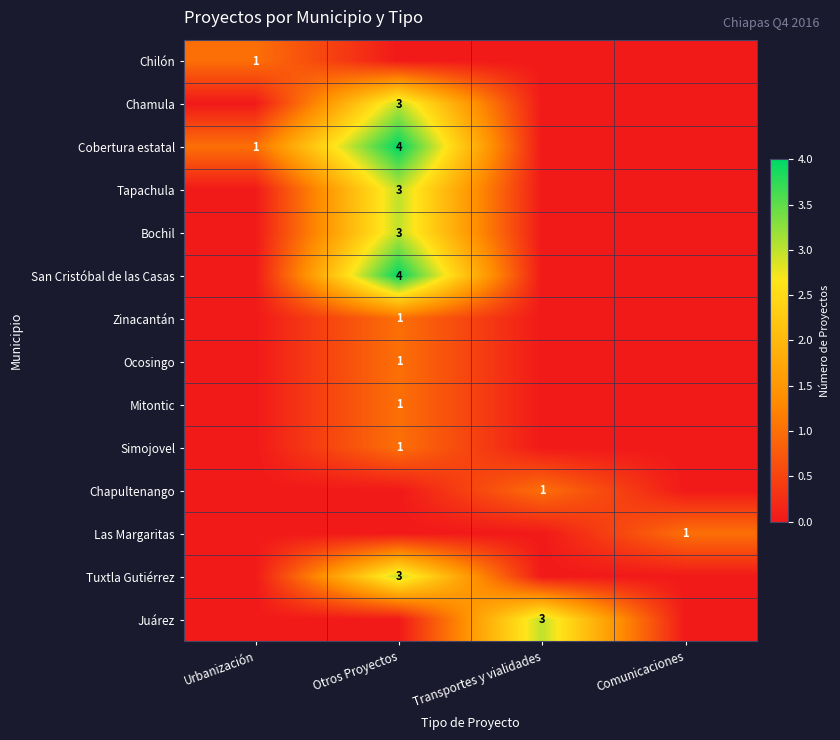

Is it true that Simojovel equals 1 at Otros Proyectos?

True